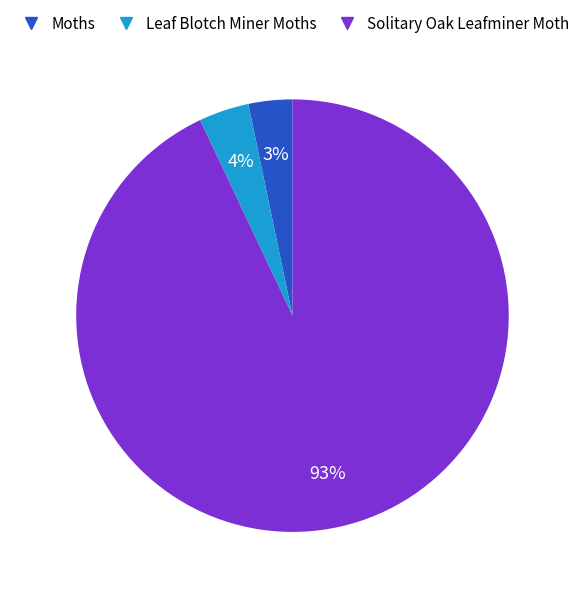

To the nearest percent, what is the difference between the Moths and Solitary Oak Leafminer Moth slice percentages?

90%